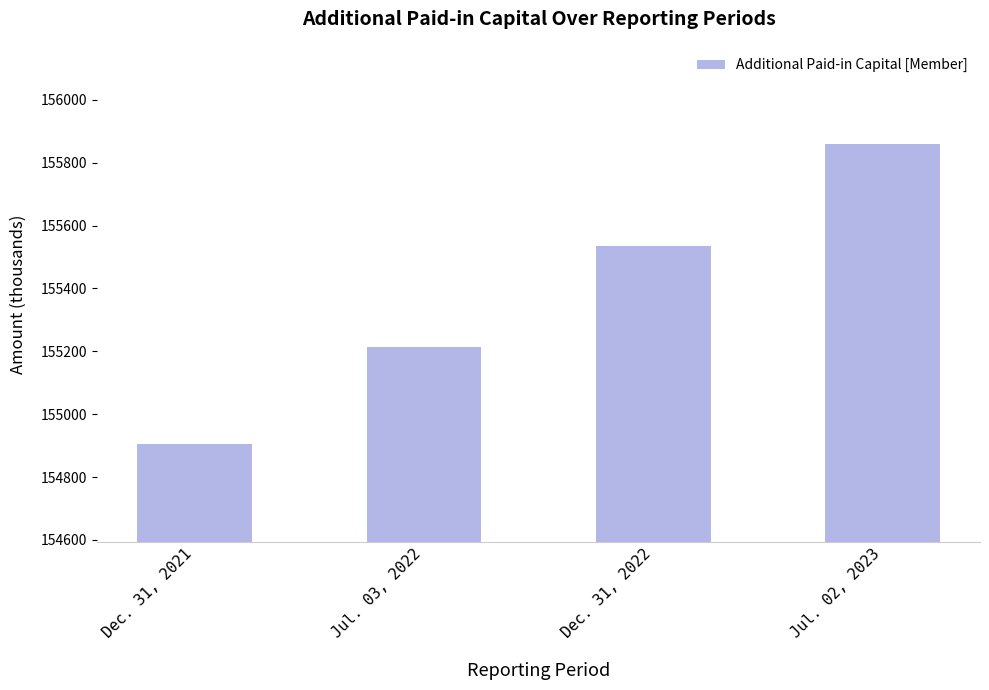

List the labels in order of value, largest first.

Jul. 02, 2023, Dec. 31, 2022, Jul. 03, 2022, Dec. 31, 2021